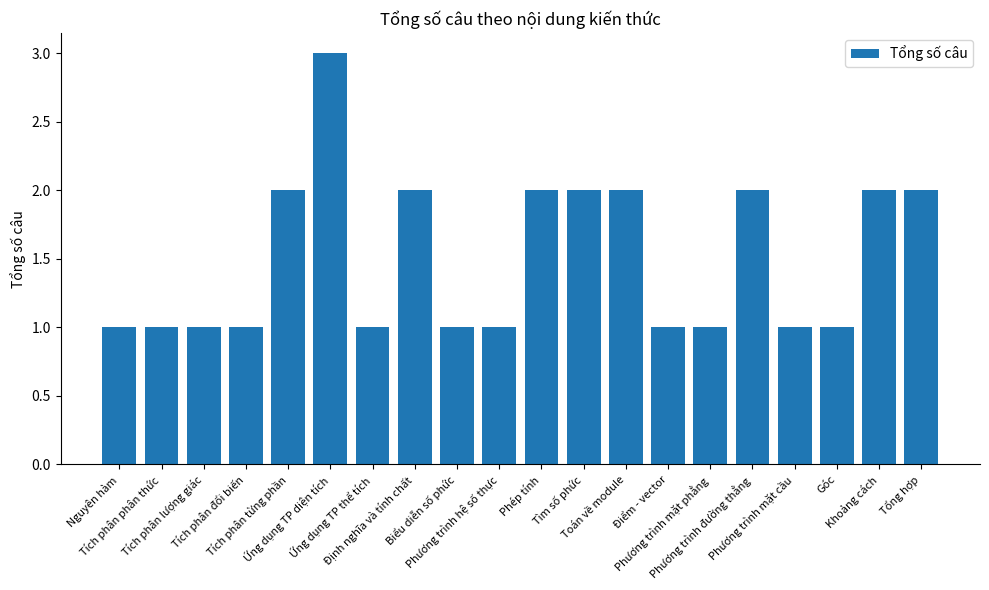

Which category has the highest value across all series?

Ứng dụng TP diện tích